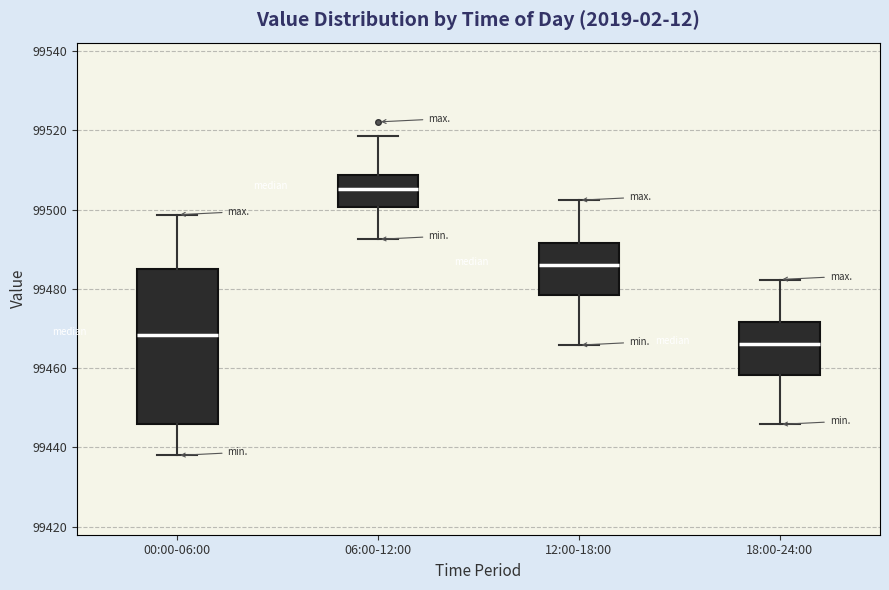

Reading left to right, transcribe this box plot: for each box, give where its median line is, the range the box spans, and where its two whiskers end, as read against the y-axis. The values are not printed on the chart, so give them approximately, as read against the axis.

00:00-06:00: median 99468, box 99446 to 99484, whiskers 99438 to 99498
06:00-12:00: median 99506, box 99500 to 99508, whiskers 99492 to 99518
12:00-18:00: median 99486, box 99478 to 99492, whiskers 99466 to 99502
18:00-24:00: median 99466, box 99458 to 99472, whiskers 99446 to 99482